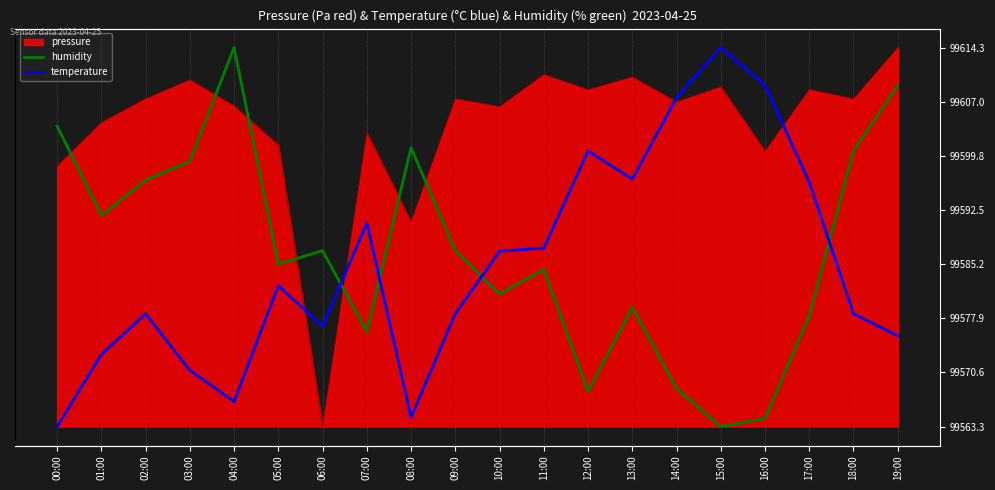

What position from the left is 06:00?

7